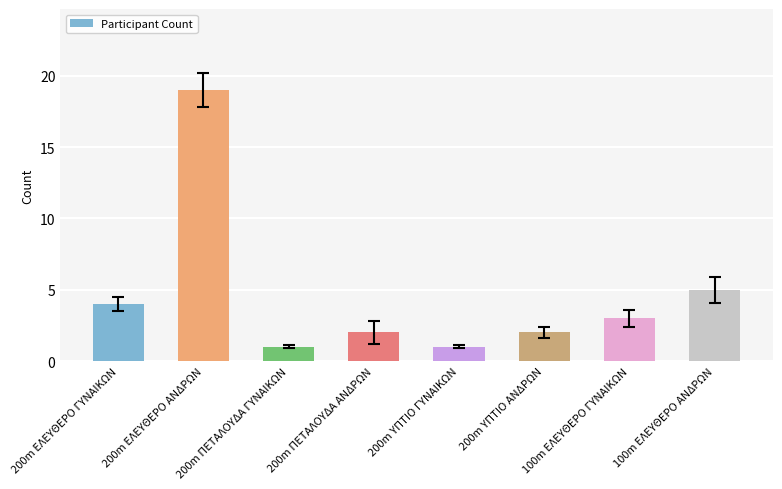

Reading right to left, list all the values displayed in this chart.

100m ΕΛΕΥΘΕΡΟ ΑΝΔΡΩΝ=5	100m ΕΛΕΥΘΕΡΟ ΓΥΝΑΙΚΩΝ=3	200m ΥΠΤΙΟ ΑΝΔΡΩΝ=2	200m ΥΠΤΙΟ ΓΥΝΑΙΚΩΝ=1	200m ΠΕΤΑΛΟΥΔΑ ΑΝΔΡΩΝ=2	200m ΠΕΤΑΛΟΥΔΑ ΓΥΝΑΙΚΩΝ=1	200m ΕΛΕΥΘΕΡΟ ΑΝΔΡΩΝ=19	200m ΕΛΕΥΘΕΡΟ ΓΥΝΑΙΚΩΝ=4